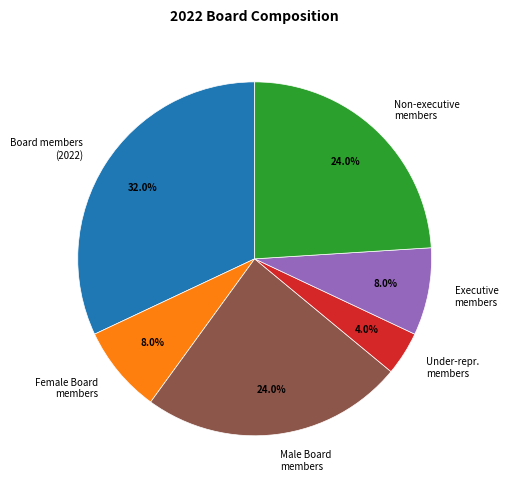

Which category has the biggest portion of the pie?

Board members (2022)